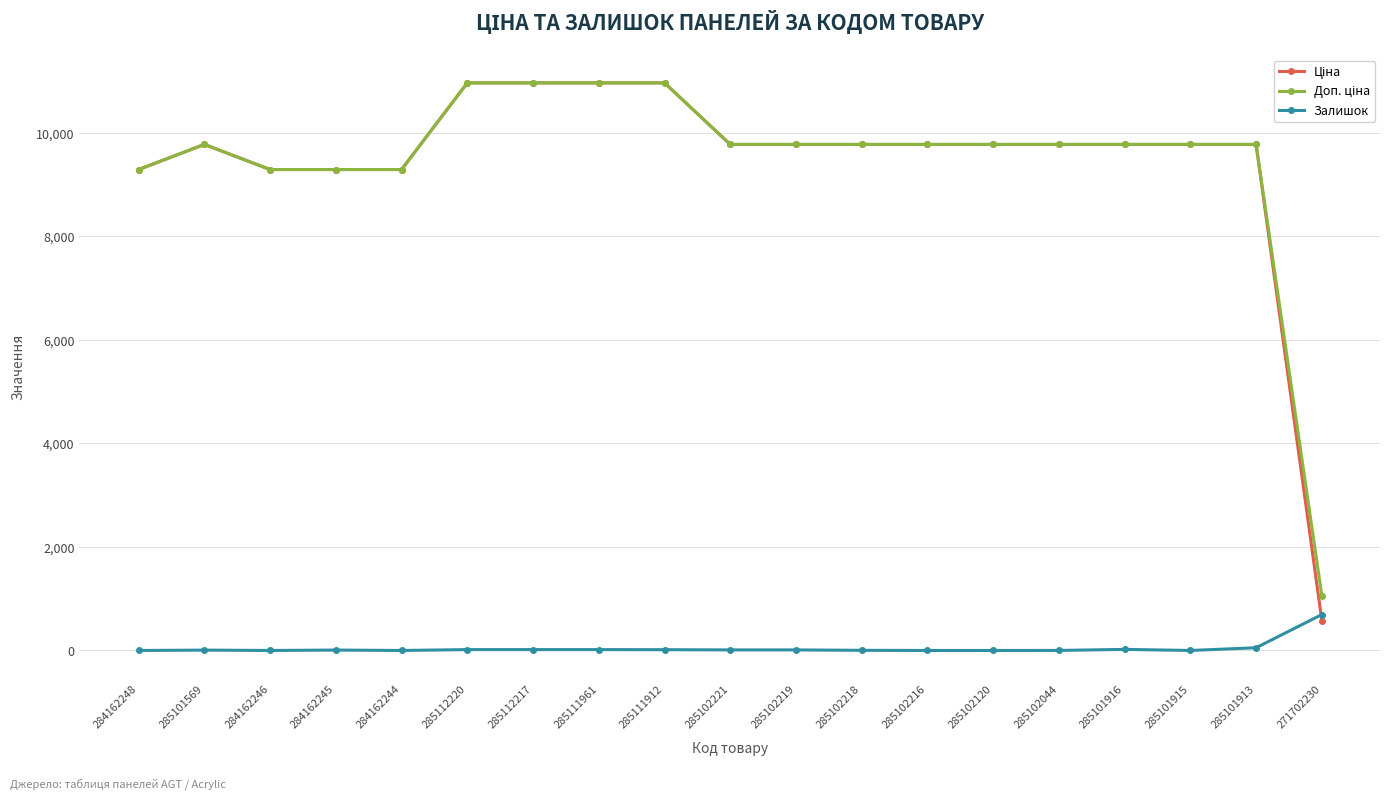

Which category has the highest value in the Залишок series?

271702230